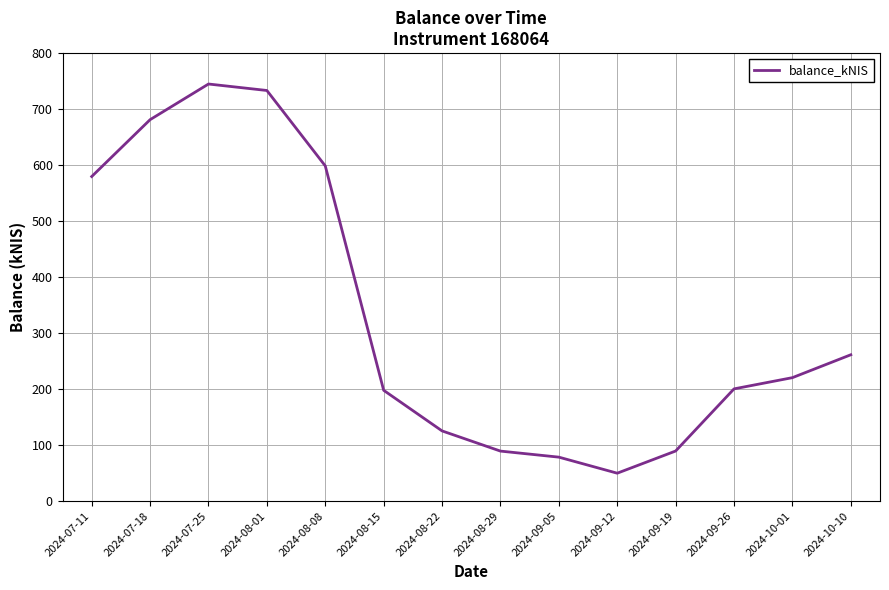

What is the ratio of the value at 2024-08-29 to the value at 2024-07-18?

0.1